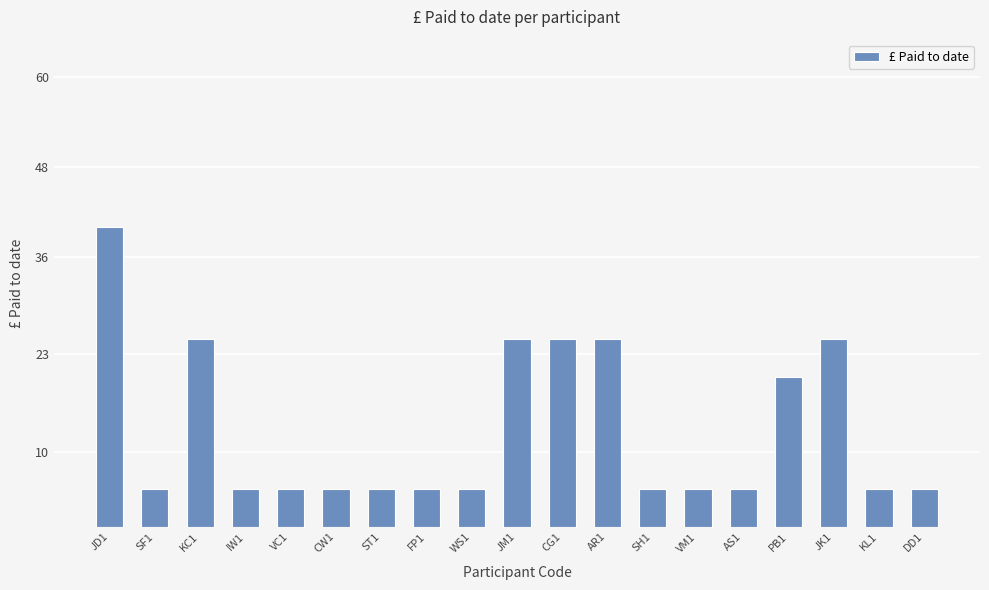

What is the smallest value displayed?

5